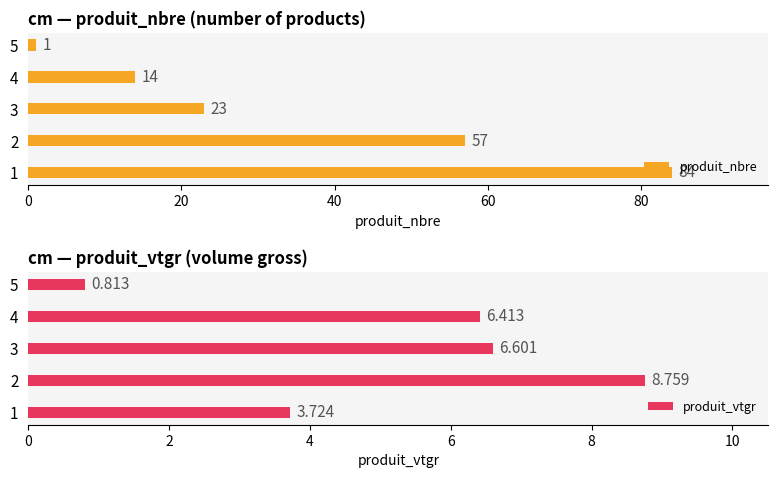

At which label is produit_nbre closest to 42?

2